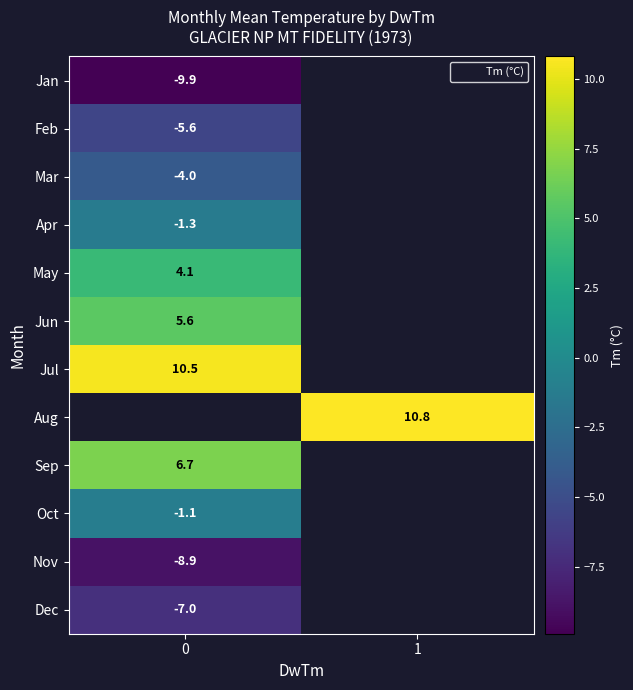

At 0, list the series in order from smallest to largest.

Jan, Nov, Dec, Feb, Mar, Apr, Oct, May, Jun, Jul, Aug, Sep